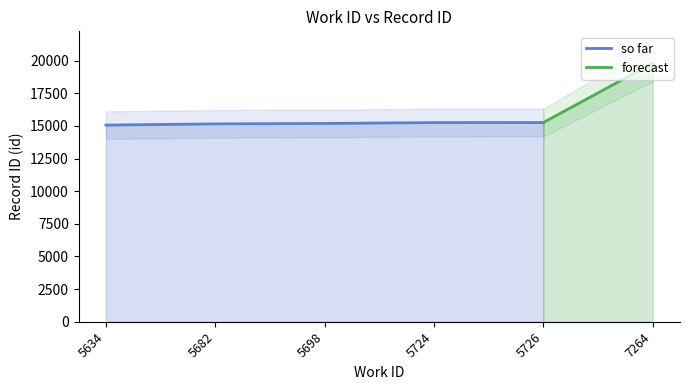

Between 5682 and 5726, which series saw the biggest shift?

so far